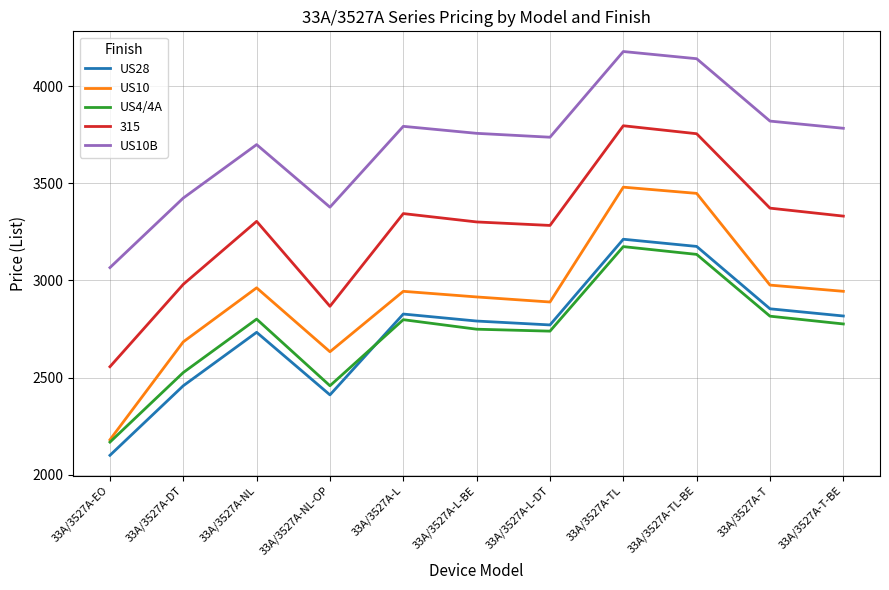

Rank the series at 33A/3527A-L-BE from highest to lowest value.

US10B, 315, US10, US28, US4/4A